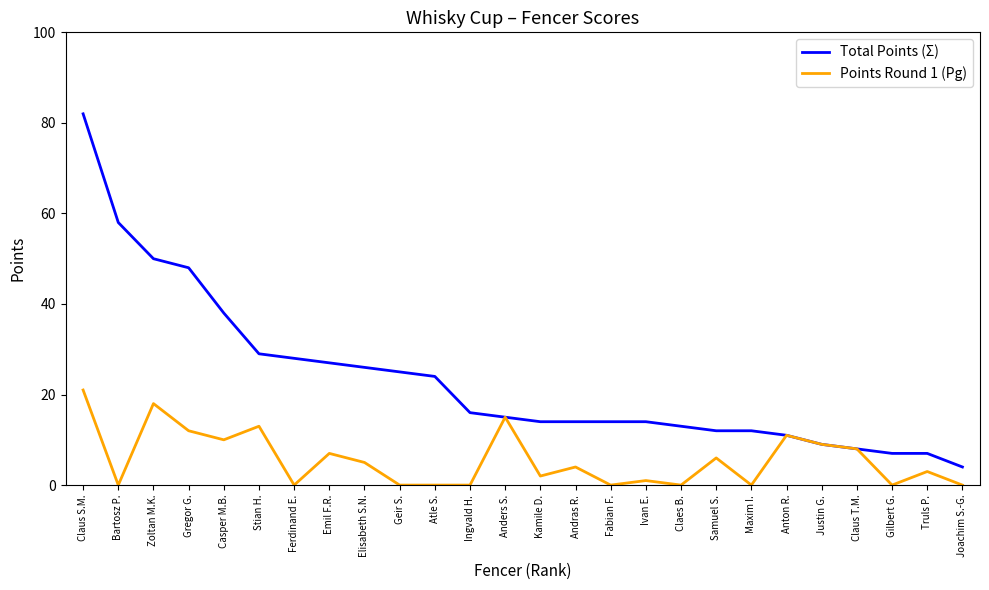

Which category has the highest value across all series?

Claus S.M.